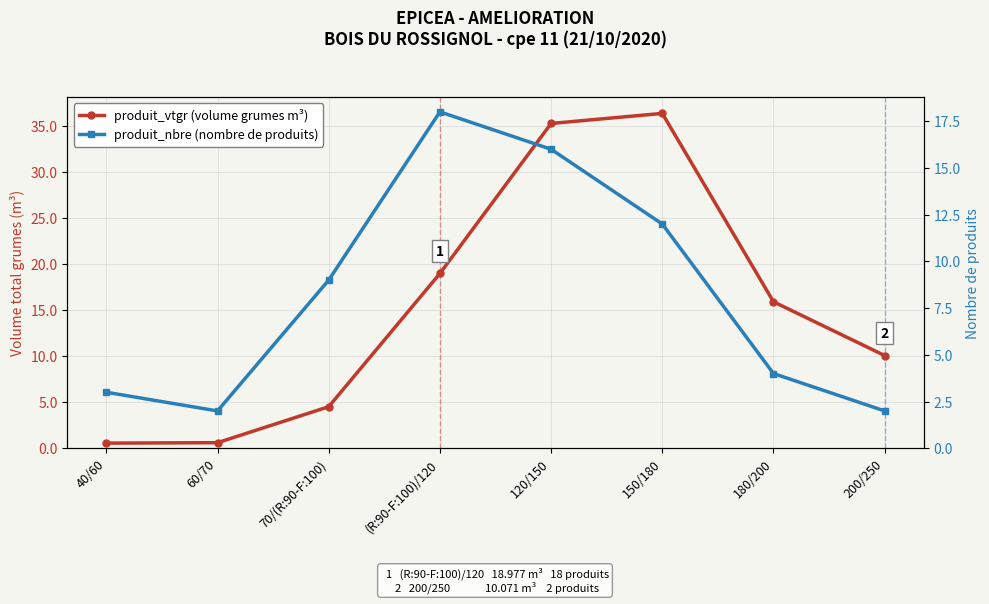

What is the label of the 2nd point from the left?

60/70